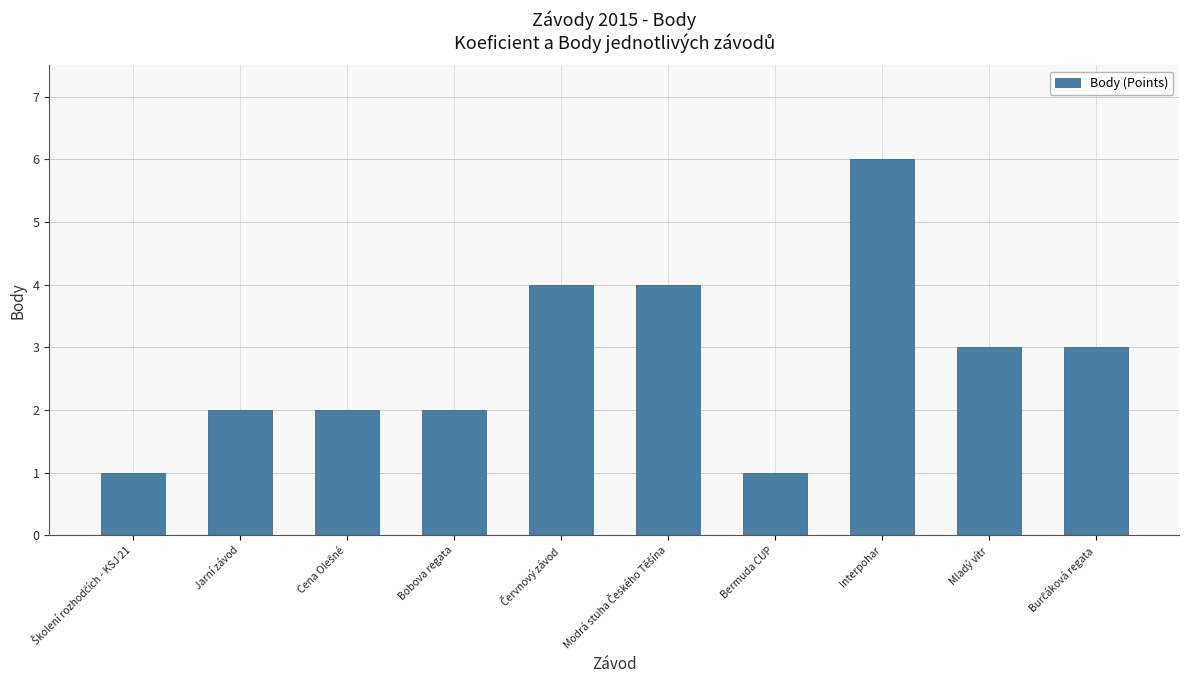

Which has a higher value, Interpohar or Jarní závod?

Interpohar